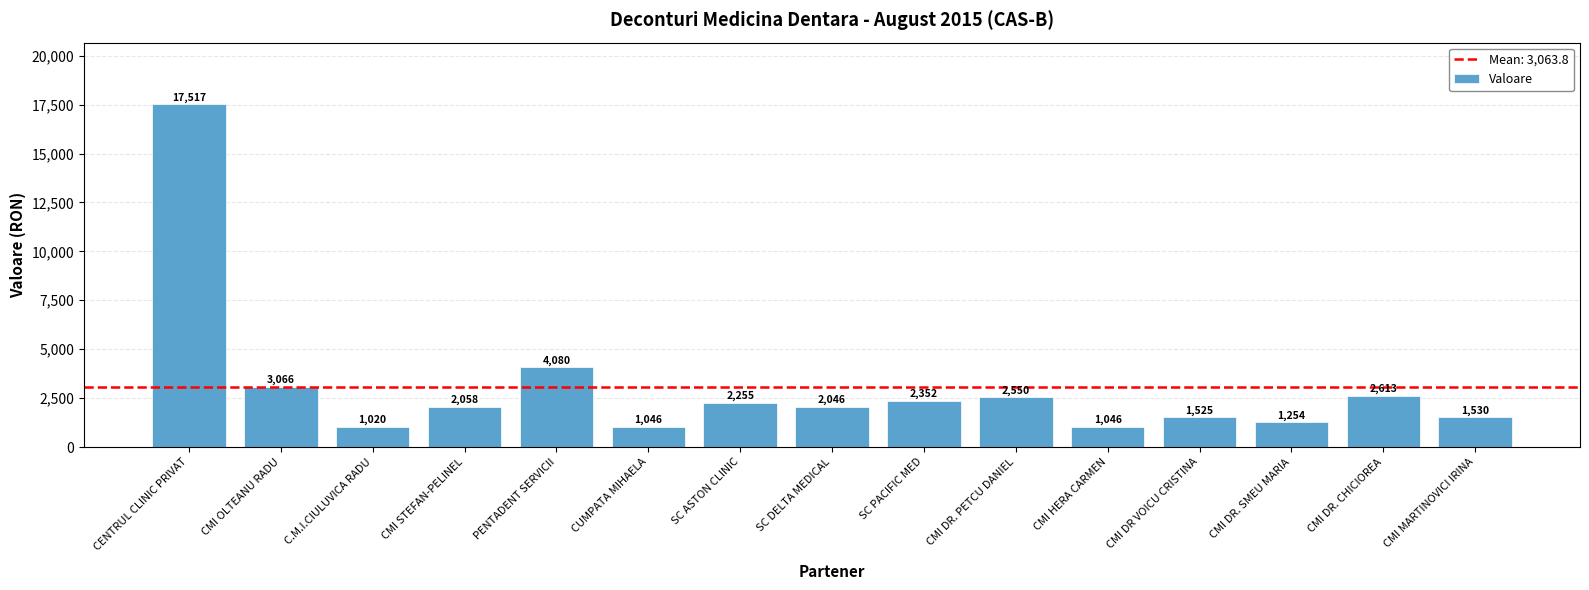

Is it true that the value at C.M.I.CIULUVICA RADU is 1019.8?

True